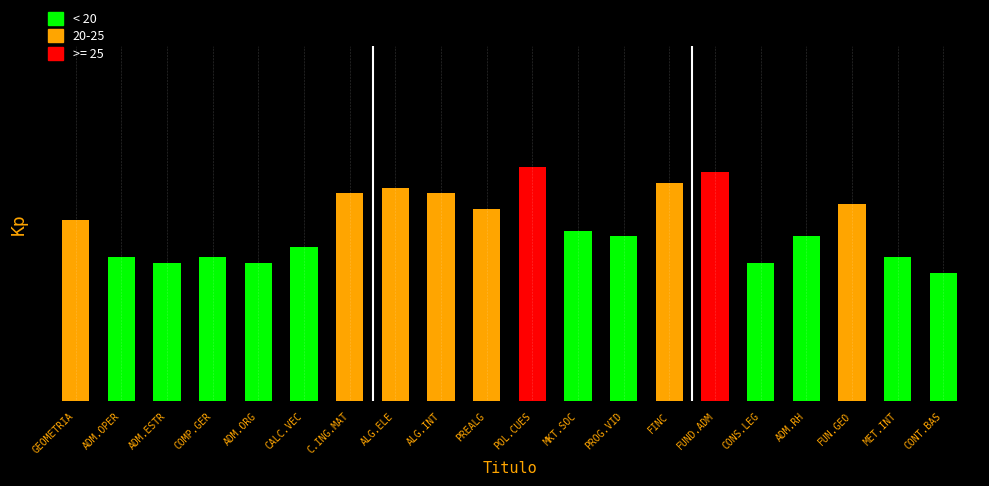

What position from the right is PROG.VID?

8